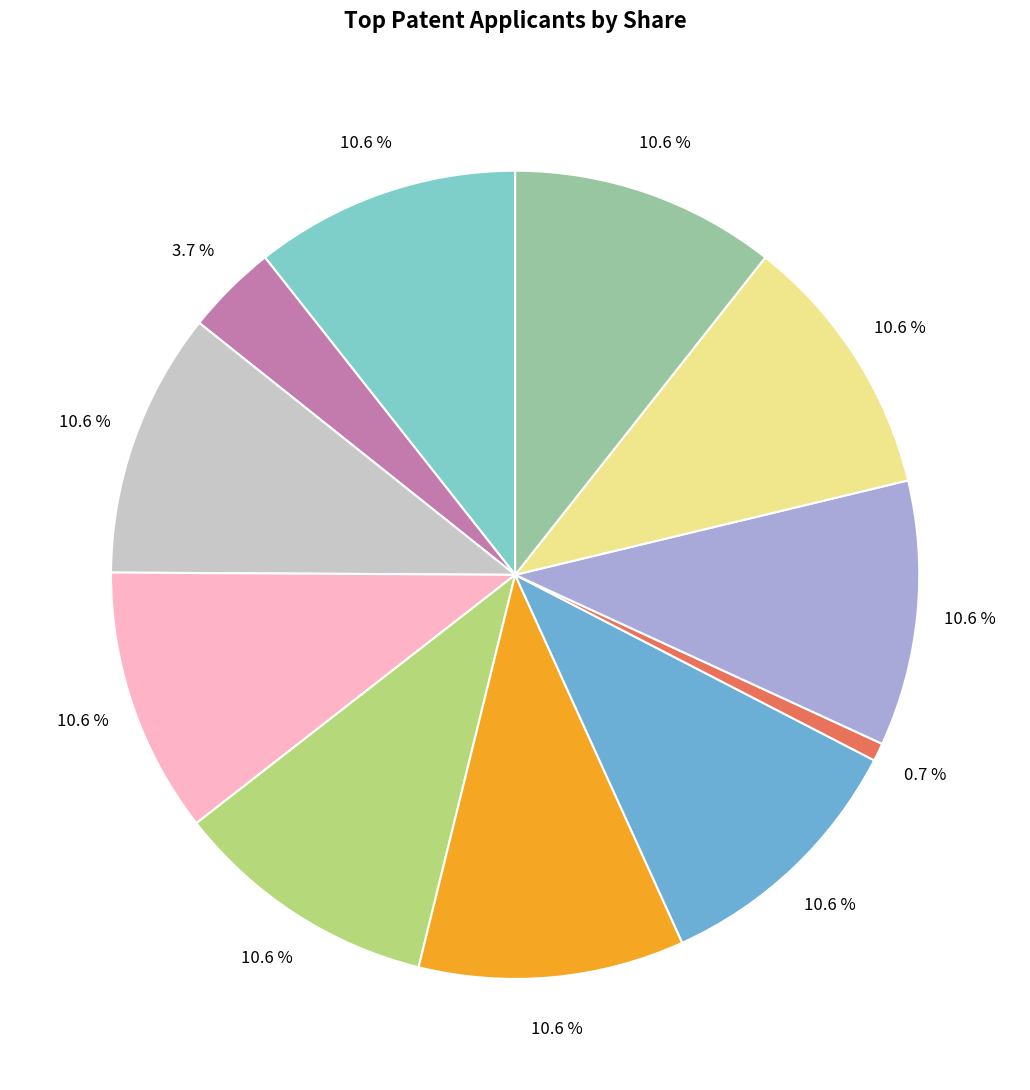

Approximately how many times larger is the value at მიხეილ სიმონის ძე წერეთელაშვილი compared to პორფირე სამსონის ძე წიქვაძე (წირქვაძე)?

2.9